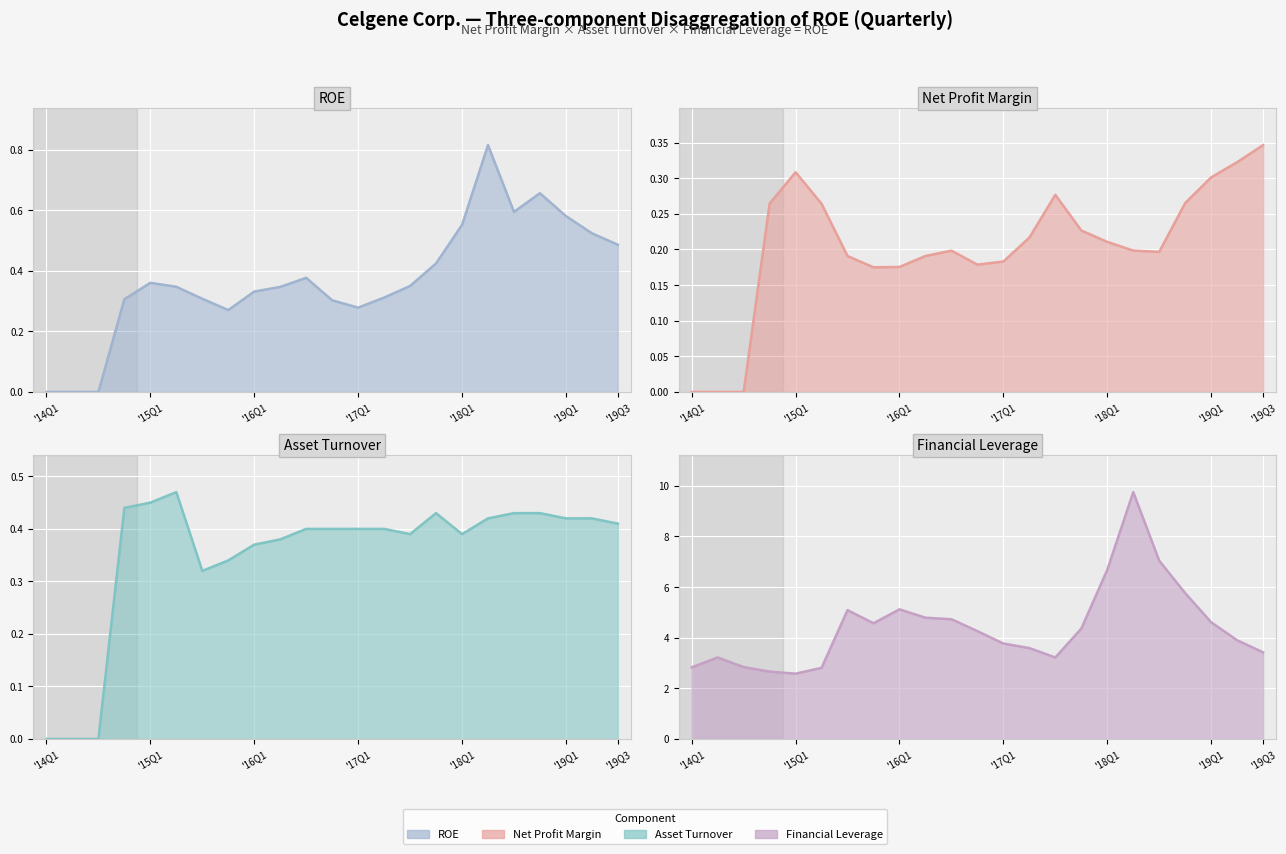

At 2018-06-30, list the series in order from largest to smallest.

Financial Leverage, ROE, Asset Turnover, Net Profit Margin